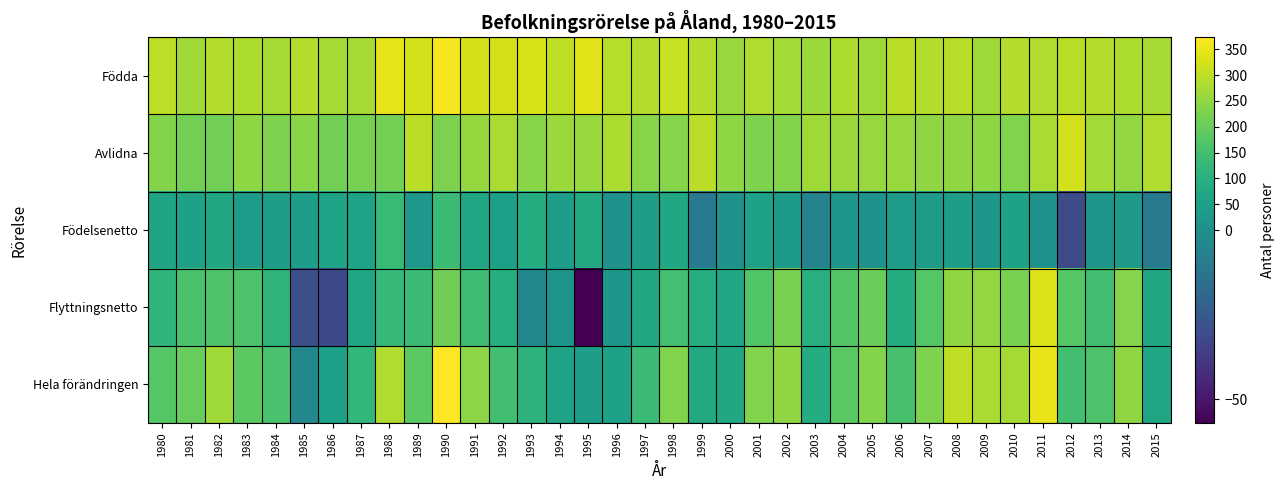

Reading right to left, list all the values displayed in this chart.

Födda: 2015=275	2014=282	2013=287	2012=292	2011=285	2010=286	2009=267	2008=294	2007=286	2006=295	2005=268	2004=281	2003=262	2002=269	2001=283	2000=258	1999=287	1998=311	1997=286	1996=290	1995=338	1994=303	1993=329	1992=325	1991=324	1990=362	1989=323	1988=345	1987=276	1986=272	1985=287	1984=273	1983=281	1982=287	1981=267	1980=300
Avlidna: 2015=285	2014=251	2013=269	2012=323	2011=277	2010=233	2009=247	2008=250	2007=249	2006=257	2005=259	2004=262	2003=268	2002=236	2001=228	2000=247	1999=297	1998=237	1997=241	1996=281	1995=258	1994=261	1993=241	1992=278	1991=256	1990=226	1989=297	1988=216	1987=220	1986=213	1985=241	1984=230	1983=246	1982=214	1981=214	1980=236
Födelsenetto: 2015=-10	2014=31	2013=18	2012=-31	2011=8	2010=53	2009=20	2008=44	2007=37	2006=38	2005=9	2004=19	2003=-6	2002=33	2001=55	2000=11	1999=-10	1998=74	1997=45	1996=9	1995=80	1994=42	1993=88	1992=47	1991=68	1990=136	1989=26	1988=129	1987=56	1986=59	1985=46	1984=43	1983=35	1982=73	1981=53	1980=64
Flyttningsnetto: 2015=74	2014=237	2013=147	2012=177	2011=333	2010=224	2009=253	2008=248	2007=177	2006=88	2005=205	2004=173	2003=99	2002=221	2001=170	2000=69	1999=93	1998=149	1997=73	1996=21	1995=-57	1994=12	1993=-4	1992=92	1991=138	1990=210	1989=135	1988=128	1987=68	1986=-32	1985=-29	1984=113	1983=166	1982=167	1981=158	1980=114
Hela förändringen: 2015=67	2014=250	2013=164	2012=147	2011=348	2010=273	2009=278	2008=303	2007=230	2006=157	2005=236	2004=183	2003=90	2002=249	2001=232	2000=70	1999=81	1998=233	1997=135	1996=55	1995=44	1994=56	1993=109	1992=146	1991=243	1990=373	1989=186	1988=284	1987=121	1986=49	1985=-4	1984=160	1983=184	1982=267	1981=201	1980=175